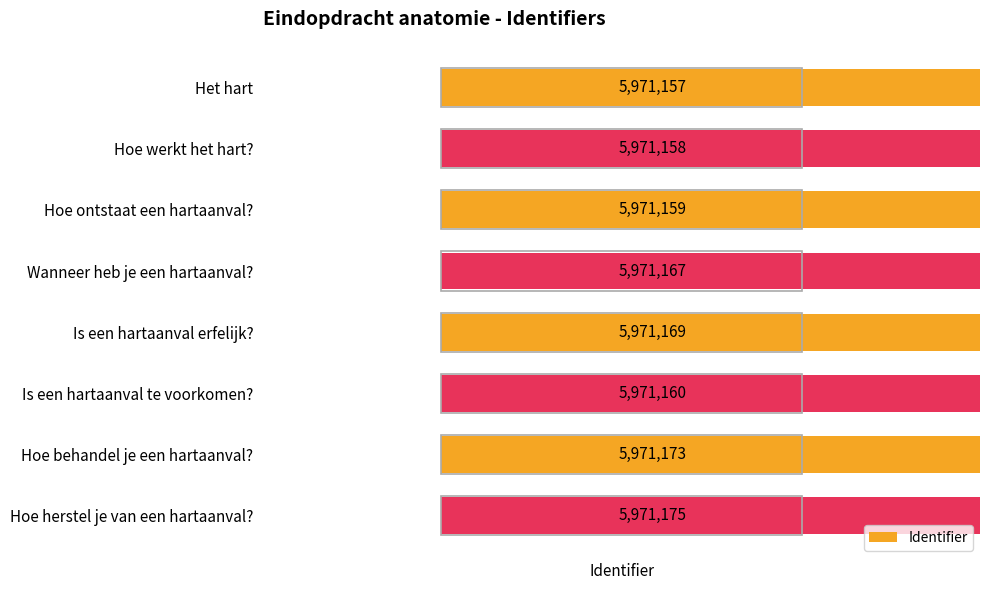

What is the ratio of the value at Is een hartaanval erfelijk? to the value at Is een hartaanval te voorkomen??

1.0